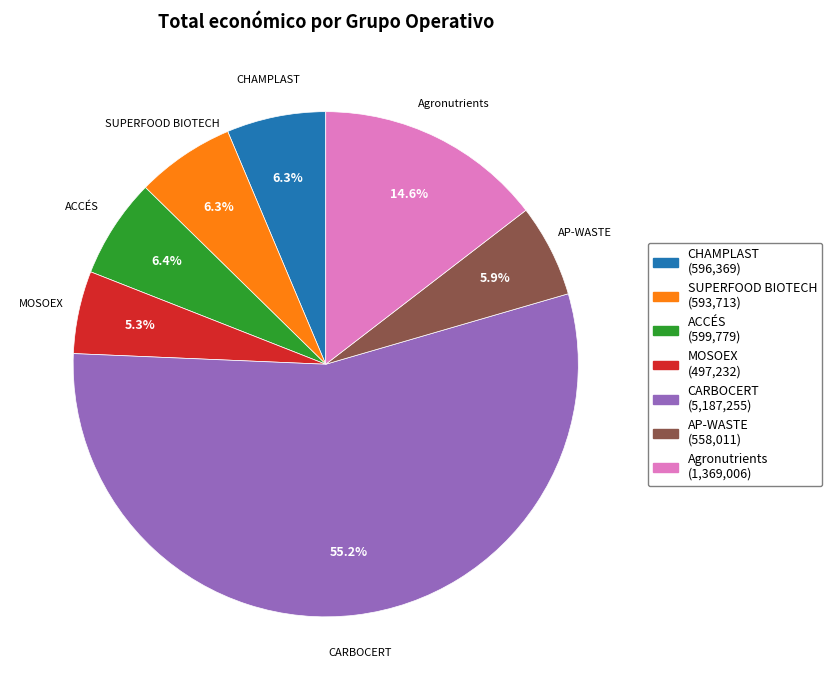

What percentage is the ACCÉS slice, to the nearest percent?

6%